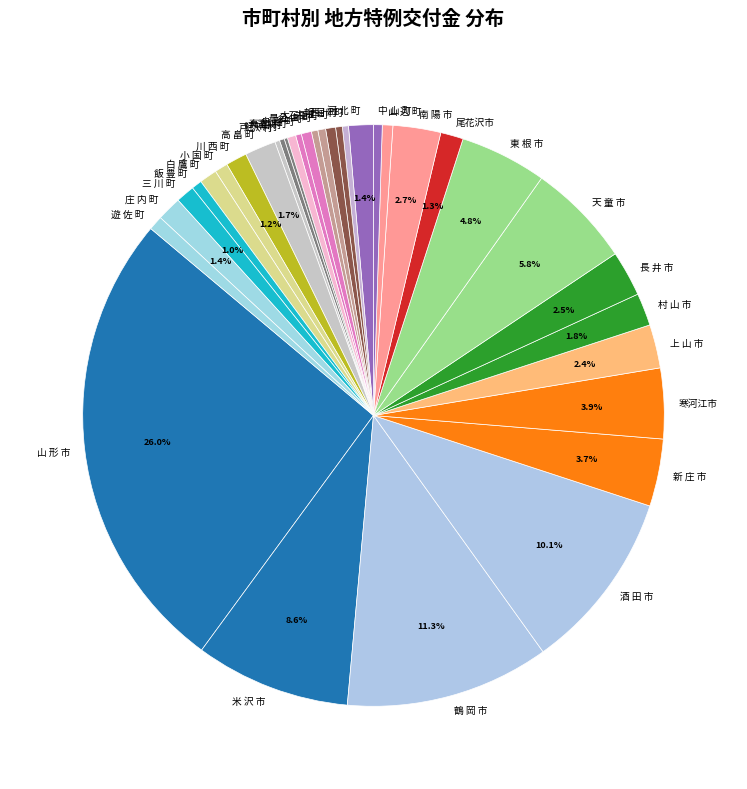

What is the largest slice in the pie chart?

山 形 市